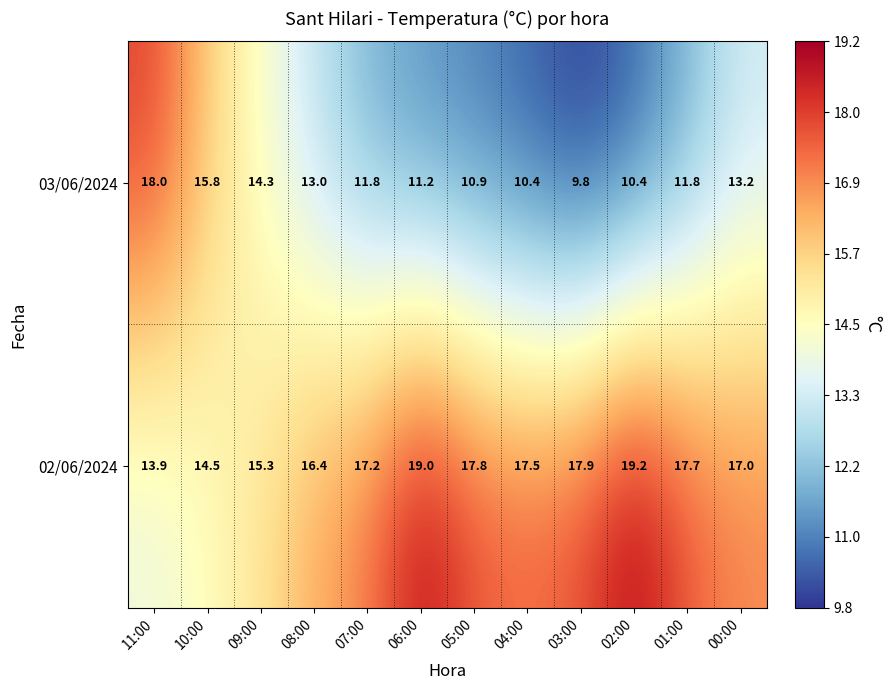

True or false: 02/06/2024 has a value of 31.7 at 03:00.

False